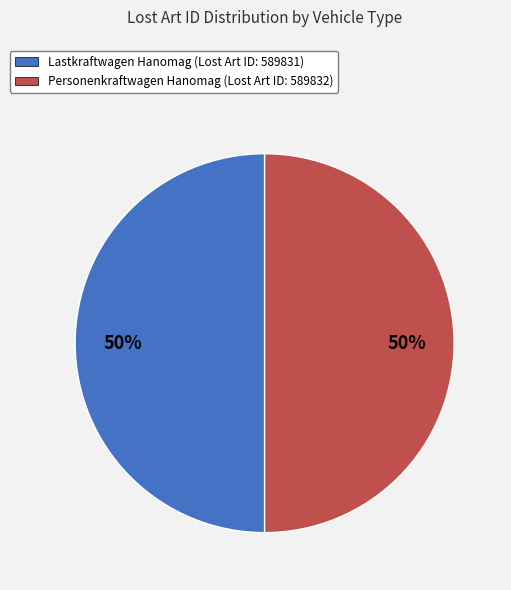

Approximately how many times larger is the value at Lastkraftwagen Hanomag (Lost Art ID: 589831) compared to Personenkraftwagen Hanomag (Lost Art ID: 589832)?

1.0